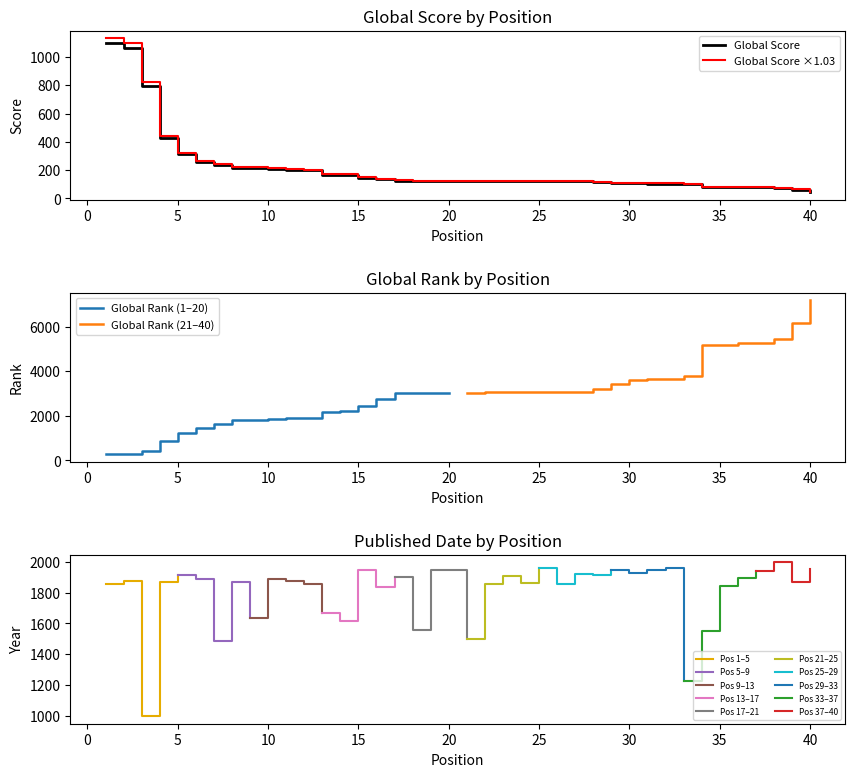

What is the average value of the Global Rank series?

2997